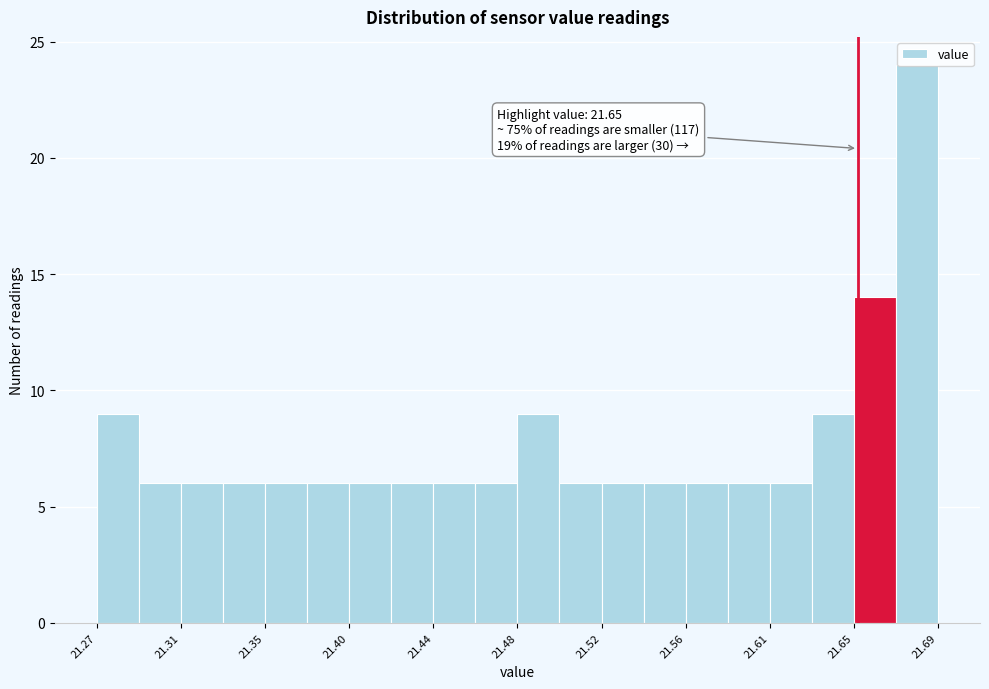

Which range on the x-axis has the tallest bar?

21.669 to 21.690